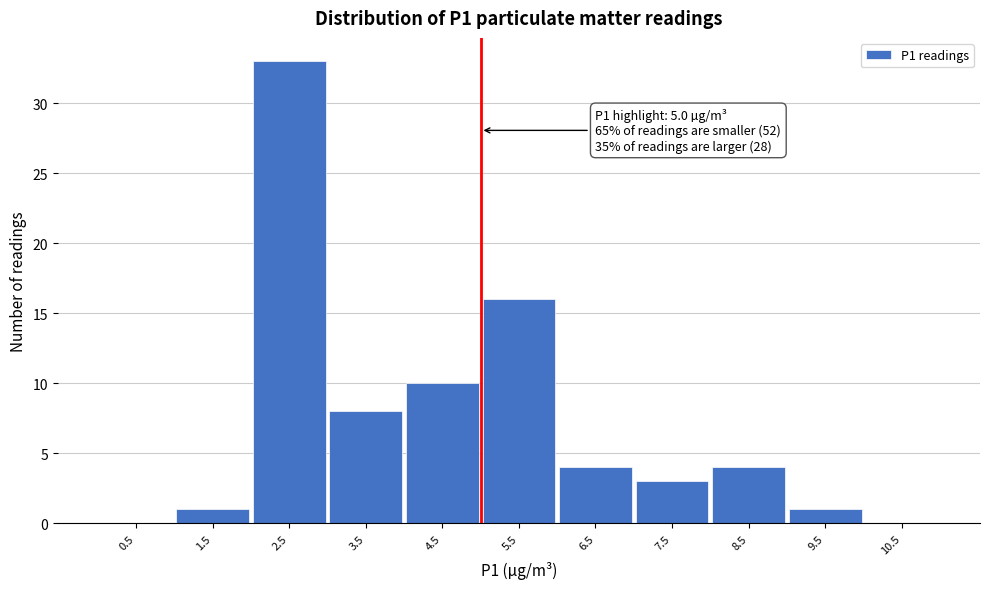

Which range on the x-axis has the tallest bar?

2 to 3